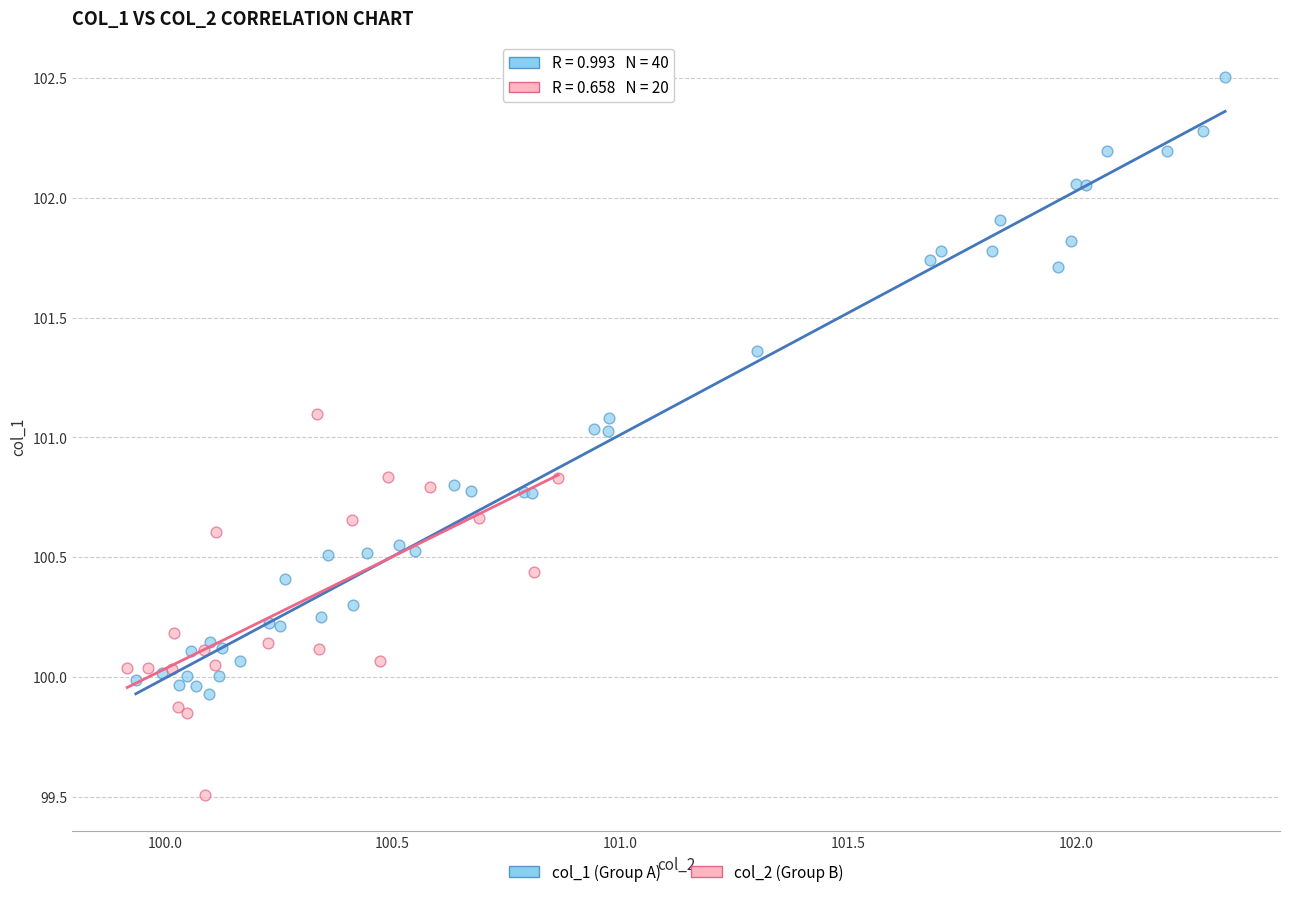

Which series reaches the minimum Y coordinate?

col_2 (Group B)